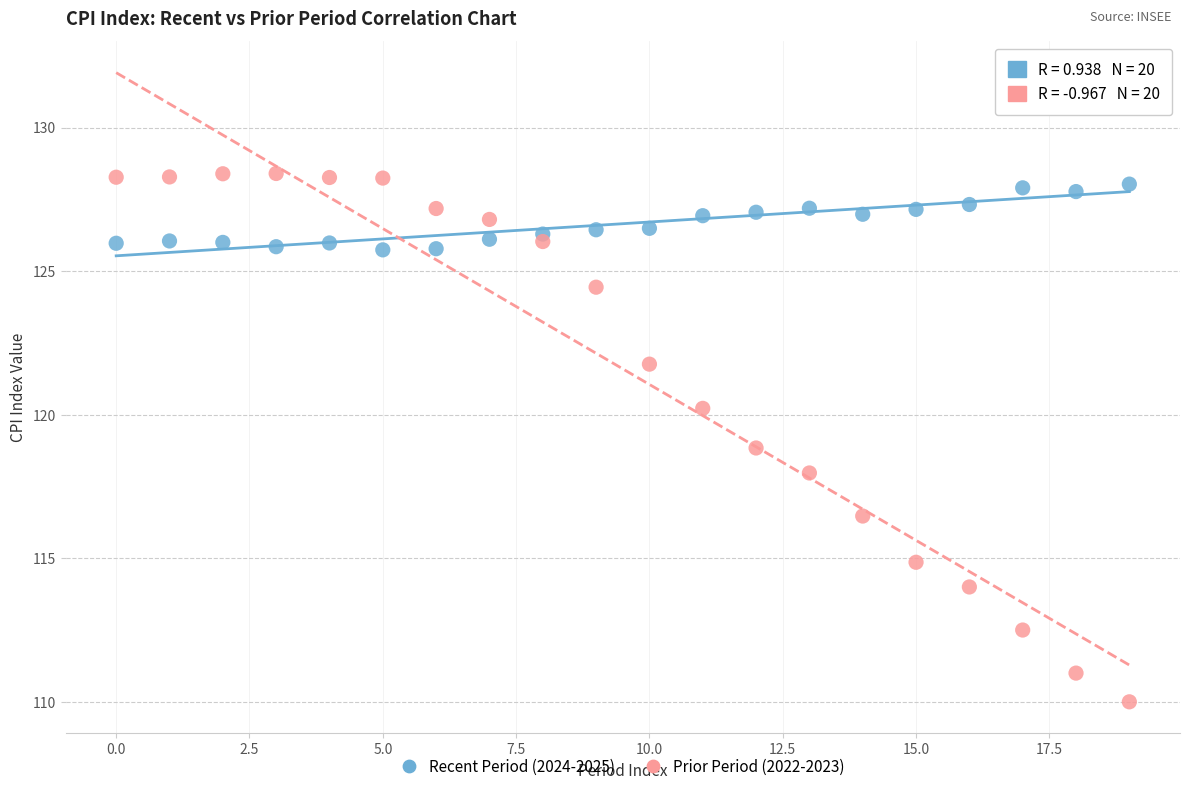

Which series contains the lowest Y value?

Prior Period (2022-2023)